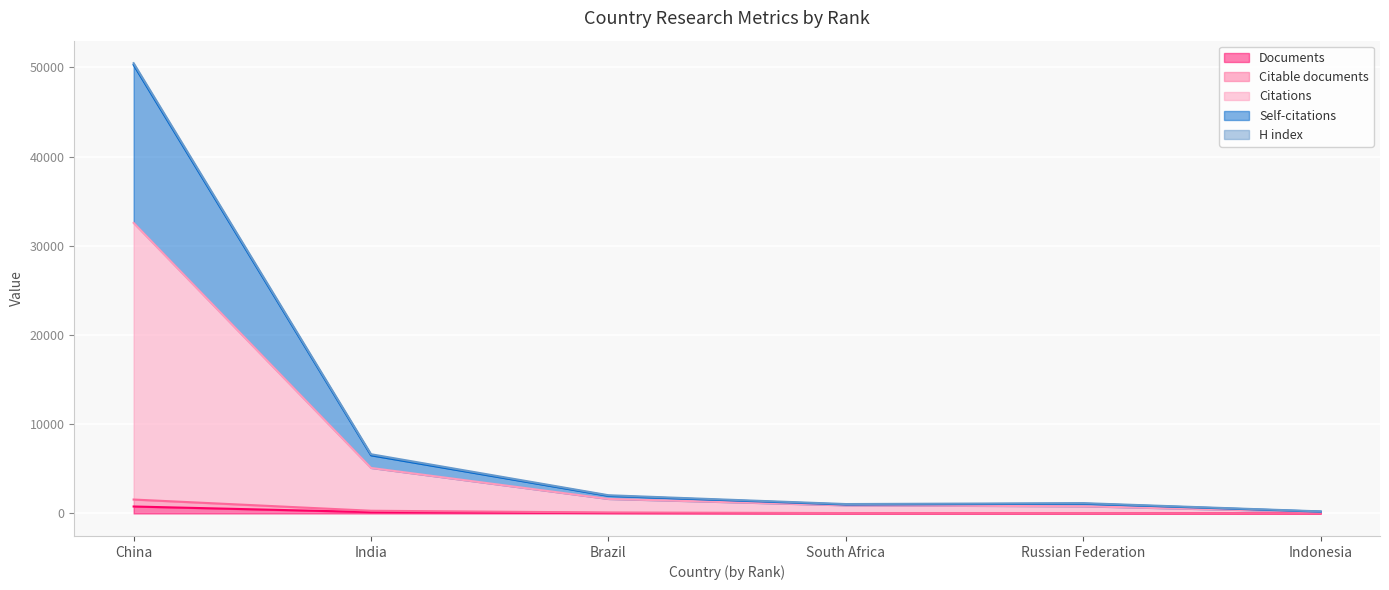

True or false: Self-citations and Documents intersect in this chart.

False